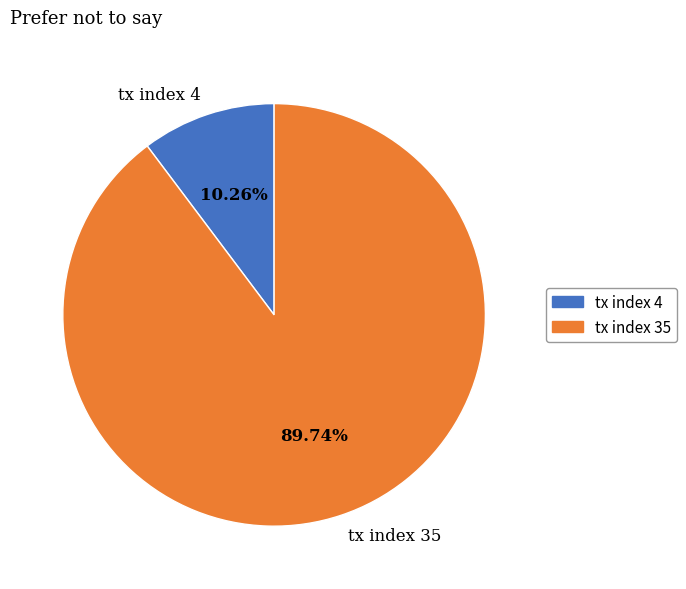

Rank the categories by value from highest to lowest.

tx index 35, tx index 4